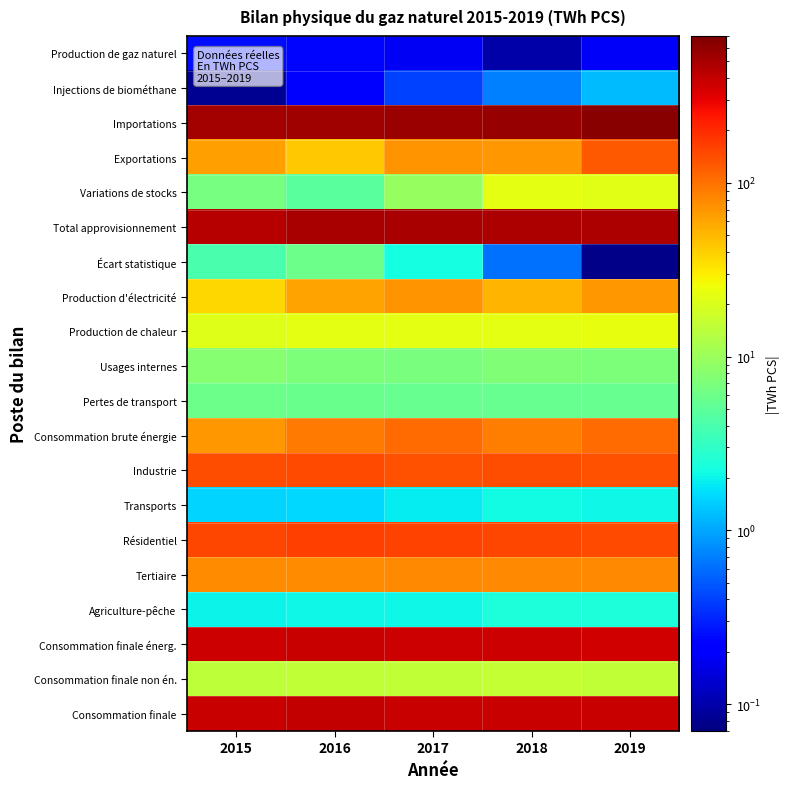

Reading right to left, what are all the values shown in this chart?

Production de gaz naturel: 2019=0.2	2018=0.1	2017=0.2	2016=0.2	2015=0.2
Injections de biométhane: 2019=1.2	2018=0.7	2017=0.4	2016=0.2	2015=0.1
Importations: 2019=631.9	2018=567.2	2017=557.7	2016=532.8	2015=508.9
Exportations: 2019=125.1	2018=68.7	2017=70.1	2016=43.1	2015=62.9
Variations de stocks: 2019=21.9	2018=22.5	2017=9.6	2016=4.8	2015=6.5
Total approvisionnement: 2019=486.4	2018=476.7	2017=497.8	2016=495.0	2015=452.9
Écart statistique: 2019=0.1	2018=0.6	2017=2.3	2016=5.9	2015=4.0
Production d'électricité: 2019=69.8	2018=52.3	2017=71.6	2016=61.7	2015=37.1
Production de chaleur: 2019=23.1	2018=22.3	2017=22.6	2016=22.7	2015=21.0
Usages internes: 2019=7.2	2018=7.4	2017=7.0	2016=7.1	2015=7.8
Pertes de transport: 2019=5.5	2018=5.5	2017=5.6	2016=5.7	2015=6.0
Consommation brute énergie: 2019=105.6	2018=86.9	2017=104.5	2016=91.3	2015=67.9
Industrie: 2019=135.7	2018=142.2	2017=136.1	2016=144.7	2015=140.3
Transports: 2019=2.1	2018=2.2	2017=1.9	2016=1.6	2015=1.5
Résidentiel: 2019=146.8	2018=149.2	2017=158.6	2016=163.2	2015=150.8
Tertiaire: 2019=78.3	2018=78.3	2017=79.5	2016=76.9	2015=75.6
Agriculture-pêche: 2019=2.4	2018=2.4	2017=2.1	2016=2.1	2015=2.0
Consommation finale énerg.: 2019=365.4	2018=374.3	2017=378.1	2016=388.5	2015=370.3
Consommation finale non én.: 2019=15.3	2018=15.5	2017=15.2	2016=15.2	2015=14.7
Consommation finale: 2019=380.8	2018=389.8	2017=393.3	2016=403.7	2015=385.0